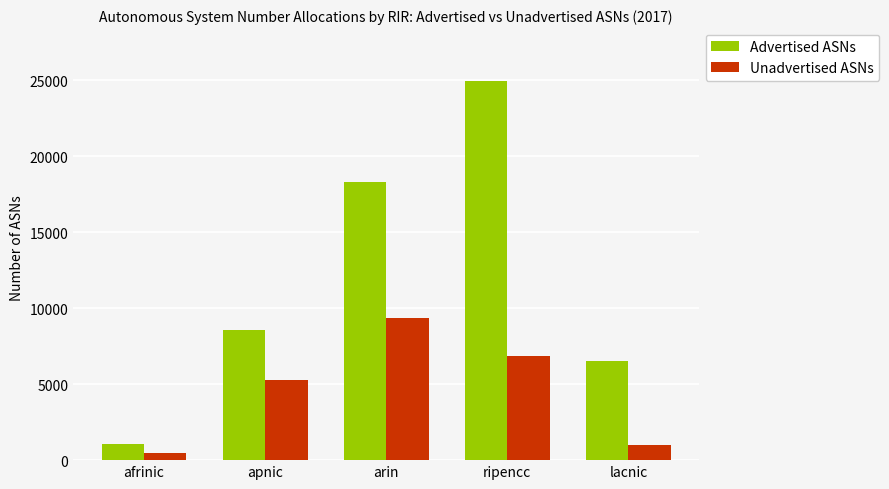

Is the value of Unadvertised ASNs at apnic greater than the value of Advertised ASNs at afrinic?

Yes